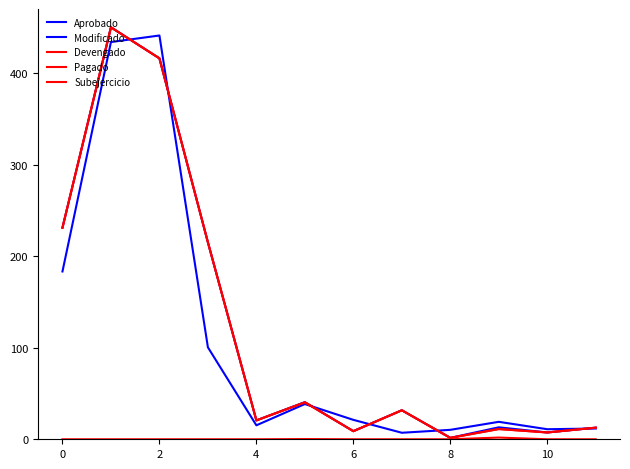

Is this an area chart (filled region under the line)?

No